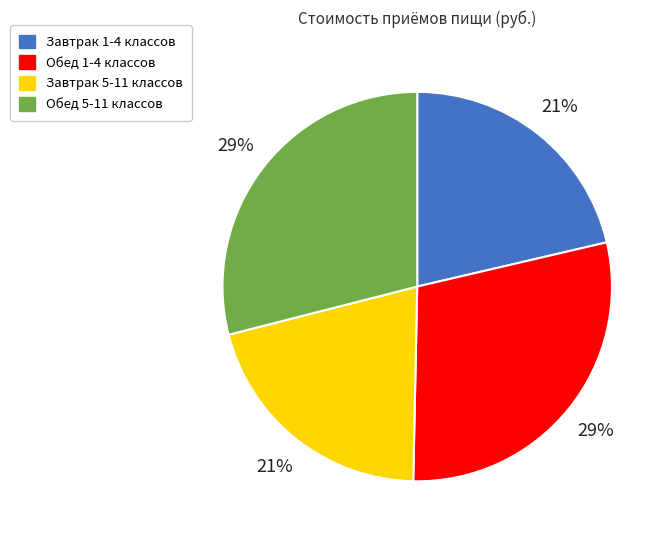

Is Завтрак 1-4 классов the majority of the pie?

No